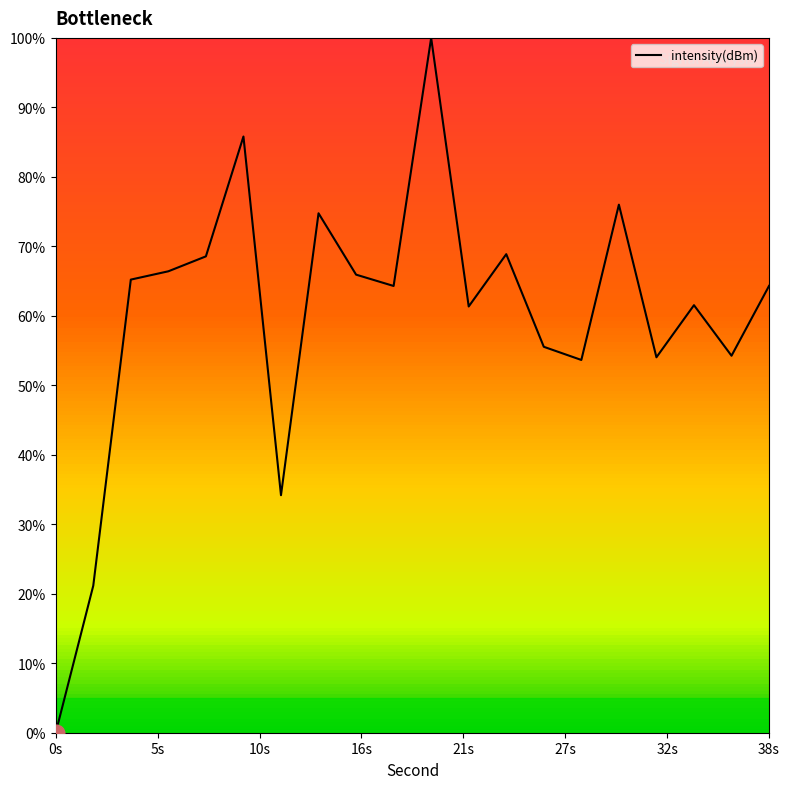

What is the difference between the maximum and minimum values?

100.0